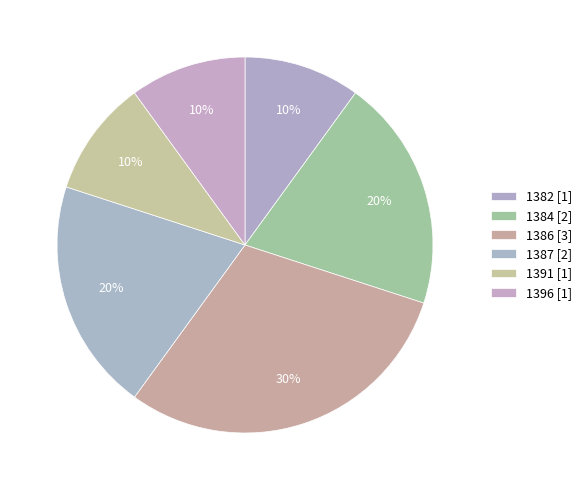

Do 1387 and 1384 together represent more than half of the pie?

No